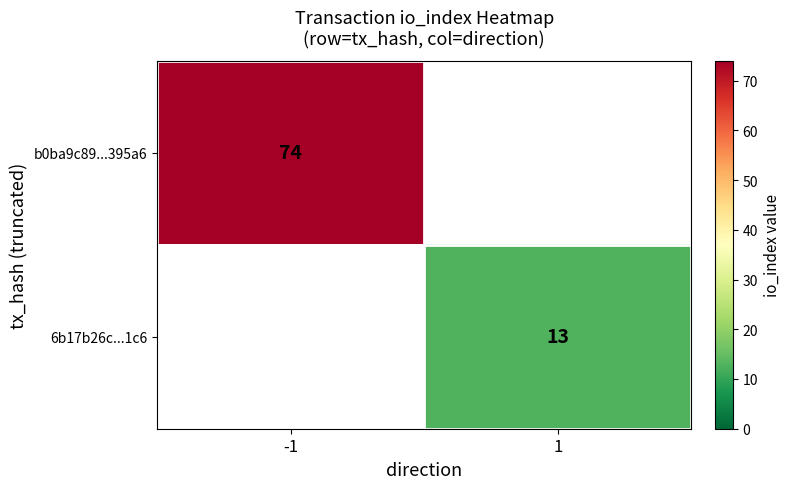

The 6b17b26c...1c6 series shows 5 at 1. True or false?

False